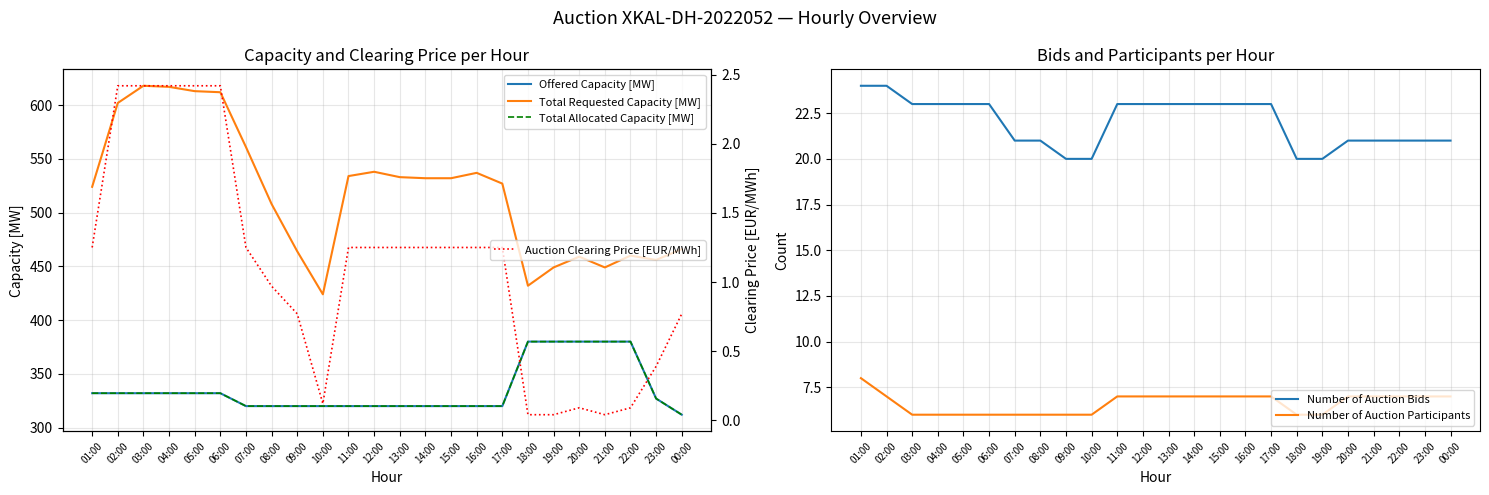

What are all the series names shown in the legend?

Offered Capacity [MW], Total Requested Capacity [MW], Total Allocated Capacity [MW], Number of Auction Bids, Number of Auction Participants, Auction Clearing Price [EUR/MWh]